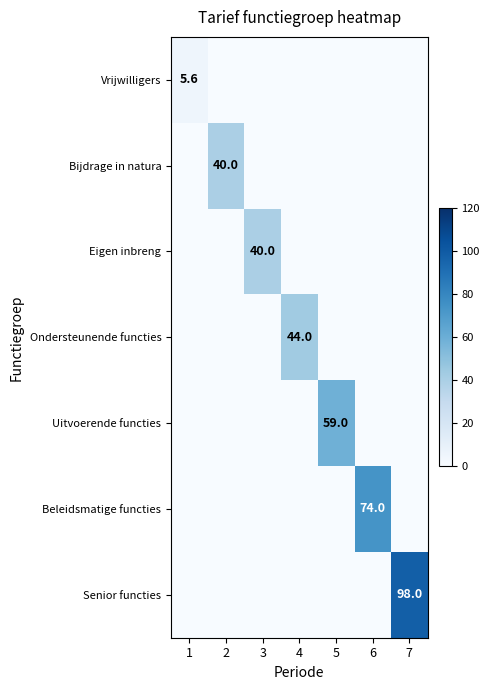

The Ondersteunende functies series shows 44.0 at 4. True or false?

True